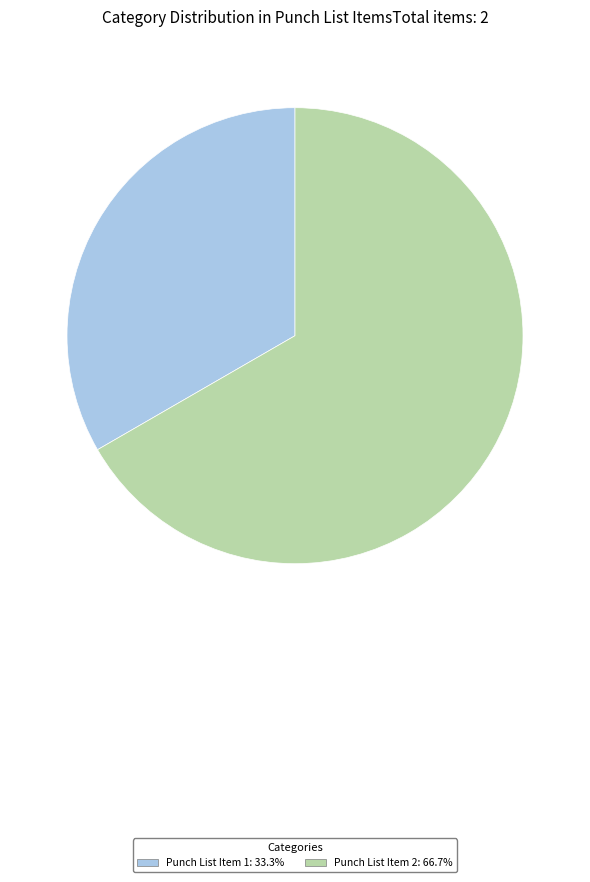

Does Punch List Item 1: 33.3% account for over 50% of the chart?

No